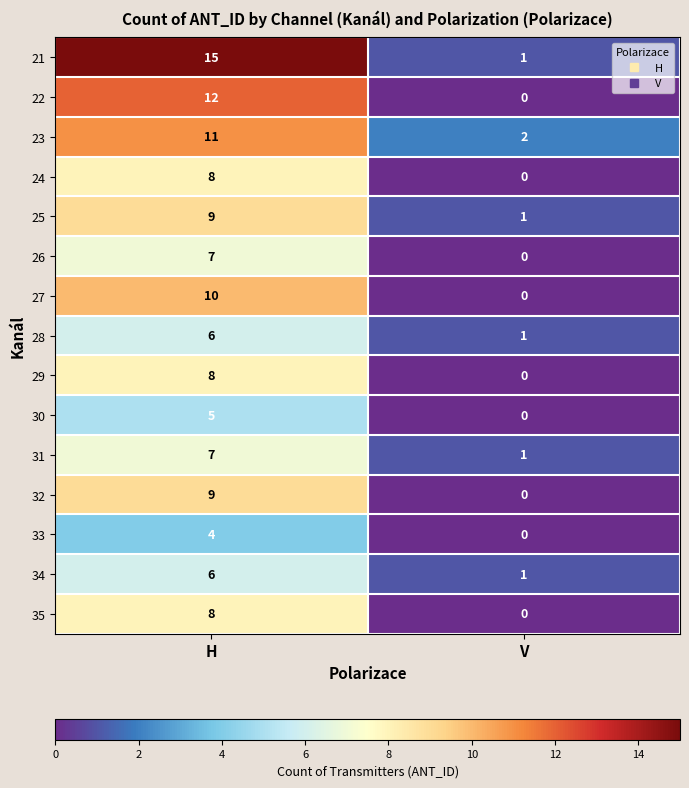

What is the total value across all series at H?

125